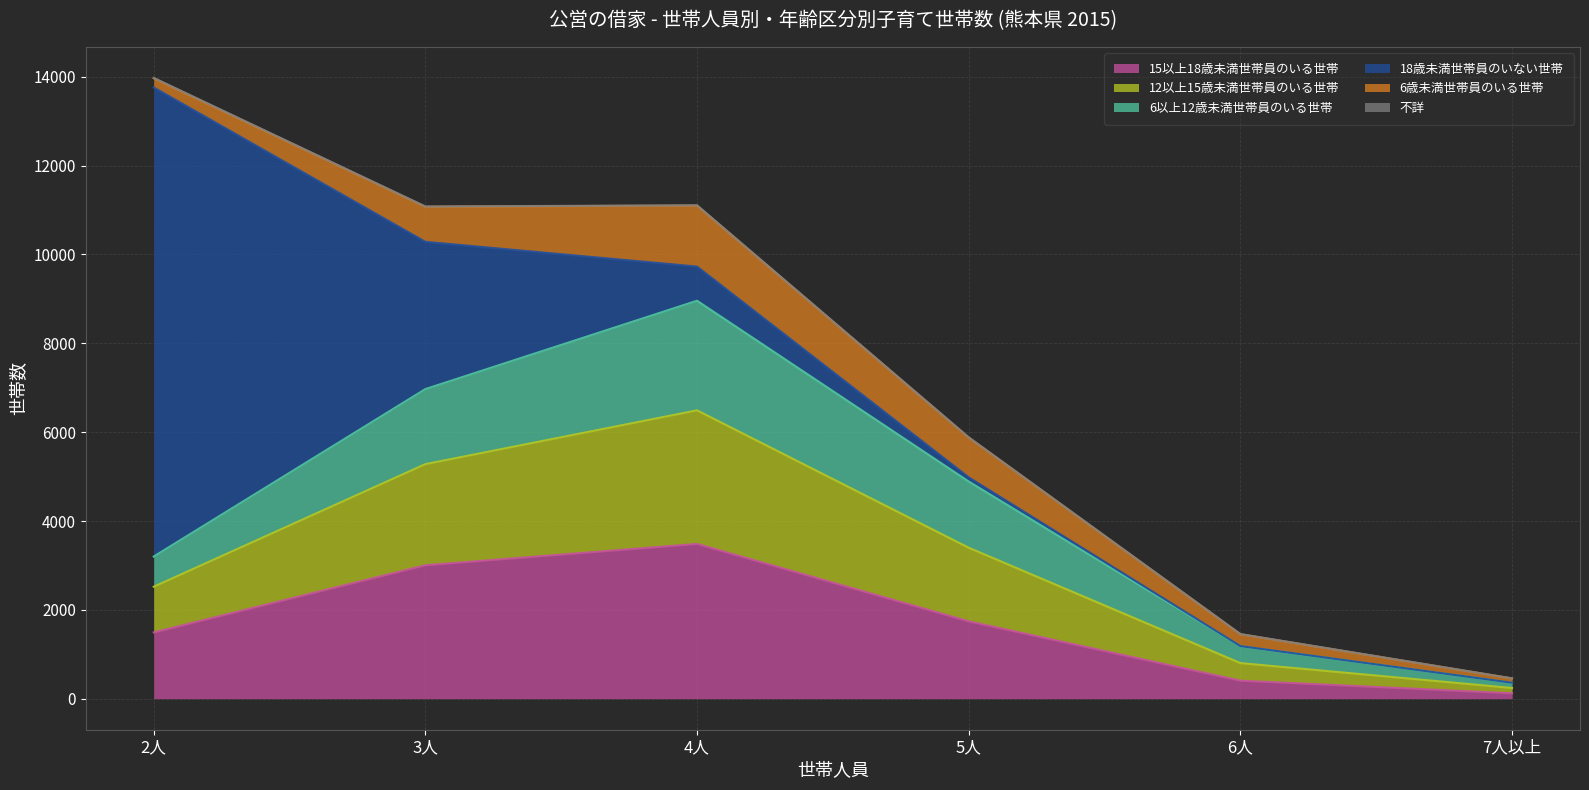

How many values in the 12以上15歳未満世帯員のいる世帯 series are below 1657?

3